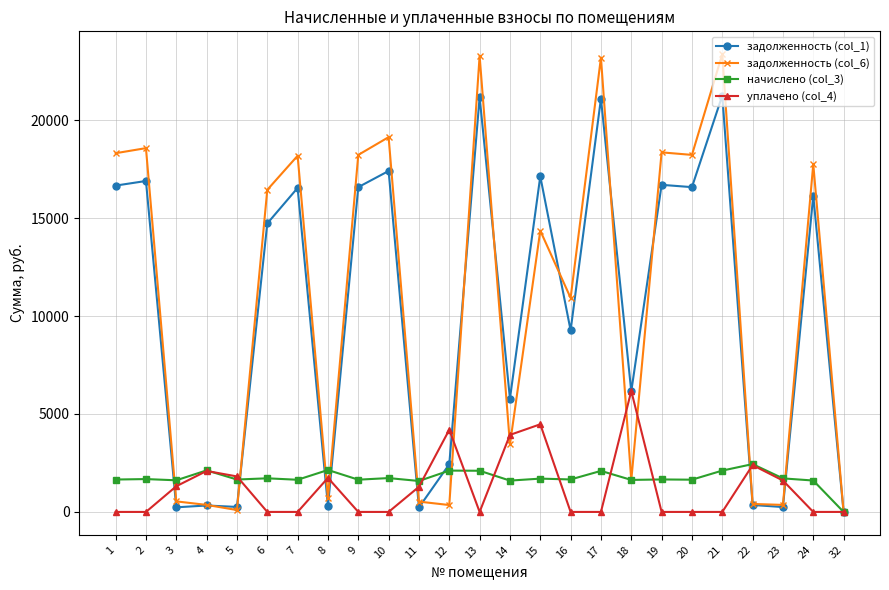

True or false: задолженность (col_1) has more than 2 points higher than both neighbors.

True